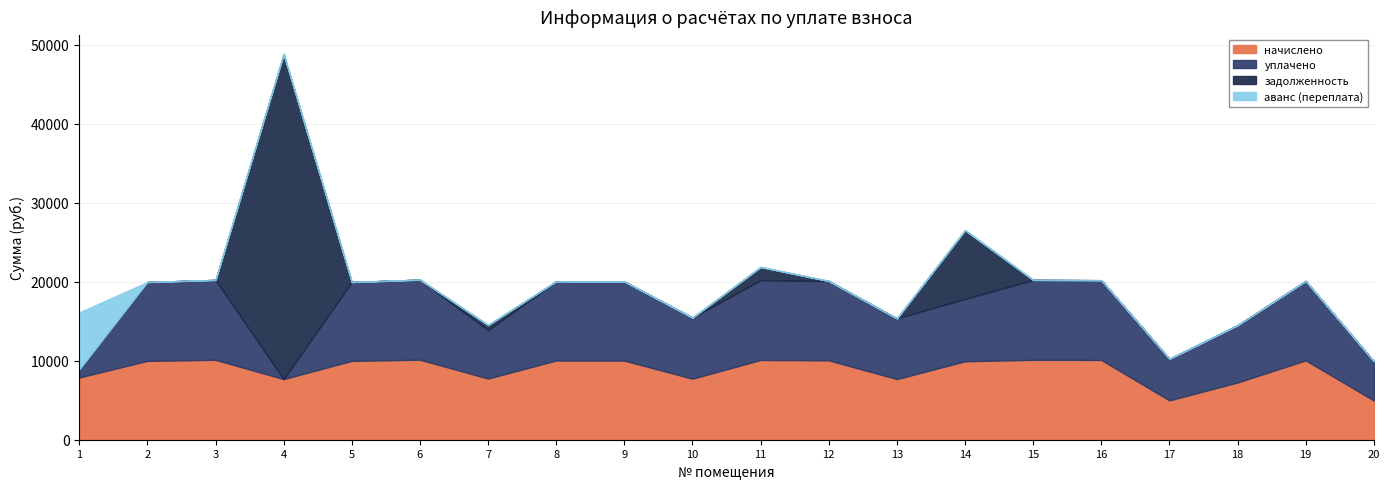

Which series has the largest total across all categories?

начислено